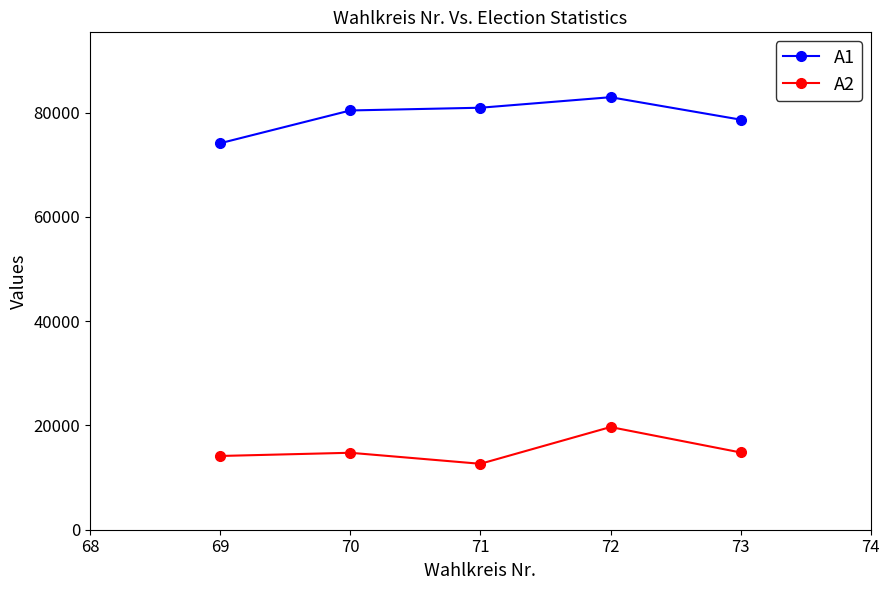

What is the greatest value displayed?

82943